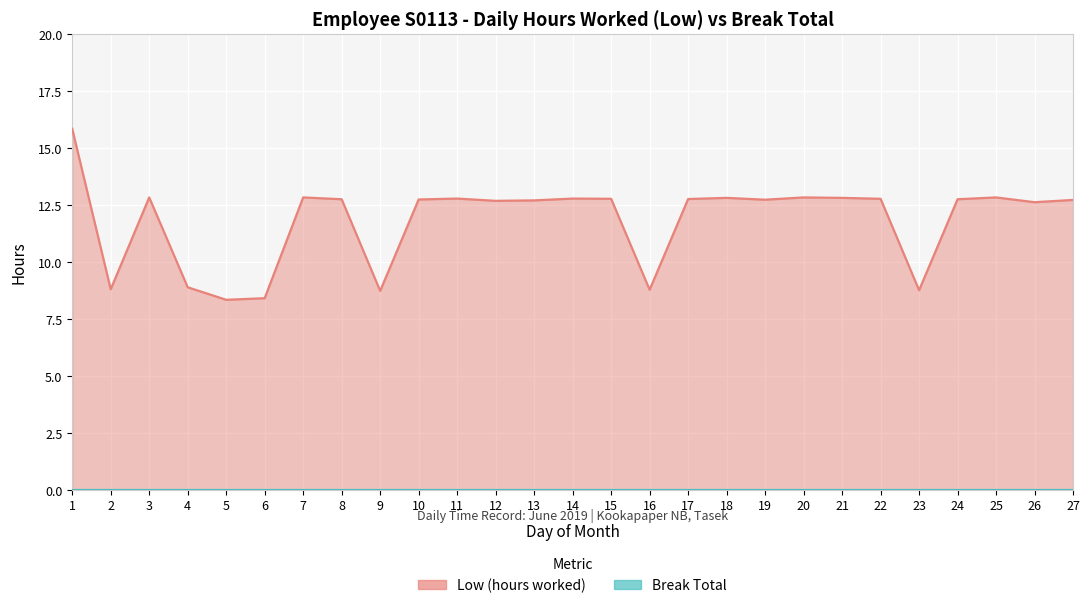

Reading left to right, what are all the values shown in this chart?

Low (hours worked) line: 1=15.8	2=8.8	3=12.8	4=8.9	5=8.3	6=8.4	7=12.8	8=12.7	9=8.7	10=12.7	11=12.8	12=12.7	13=12.7	14=12.8	15=12.8	16=8.8	17=12.8	18=12.8	19=12.7	20=12.8	21=12.8	22=12.8	23=8.8	24=12.7	25=12.8	26=12.6	27=12.7
Break Total line: 1=0.0	2=0.0	3=0.0	4=0.0	5=0.0	6=0.0	7=0.0	8=0.0	9=0.0	10=0.0	11=0.0	12=0.0	13=0.0	14=0.0	15=0.0	16=0.0	17=0.0	18=0.0	19=0.0	20=0.0	21=0.0	22=0.0	23=0.0	24=0.0	25=0.0	26=0.0	27=0.0